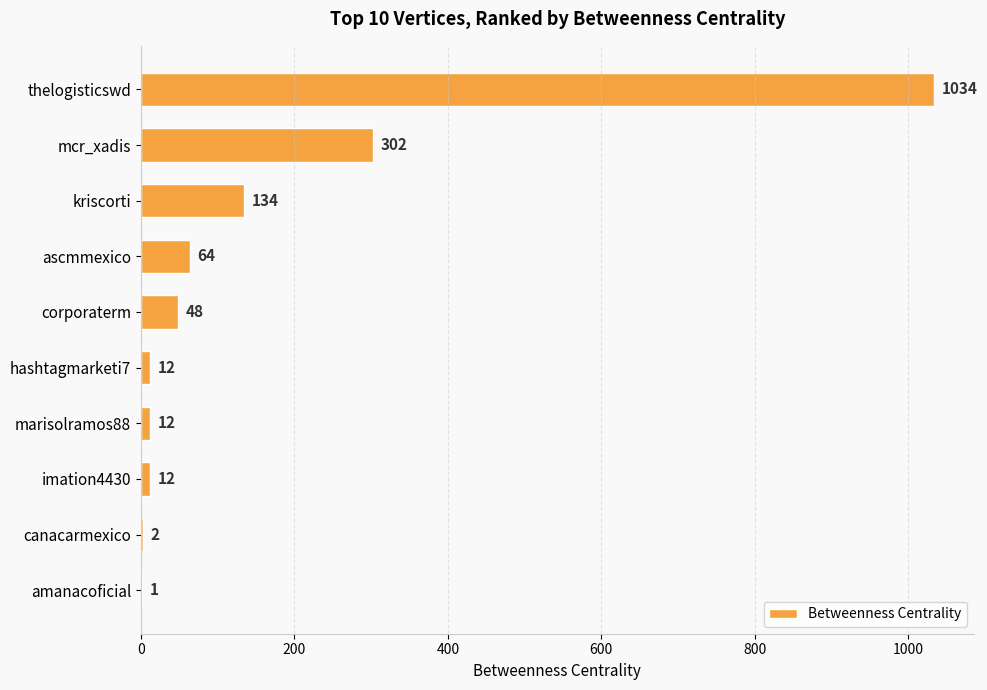

Which has a higher value, imation4430 or kriscorti?

kriscorti